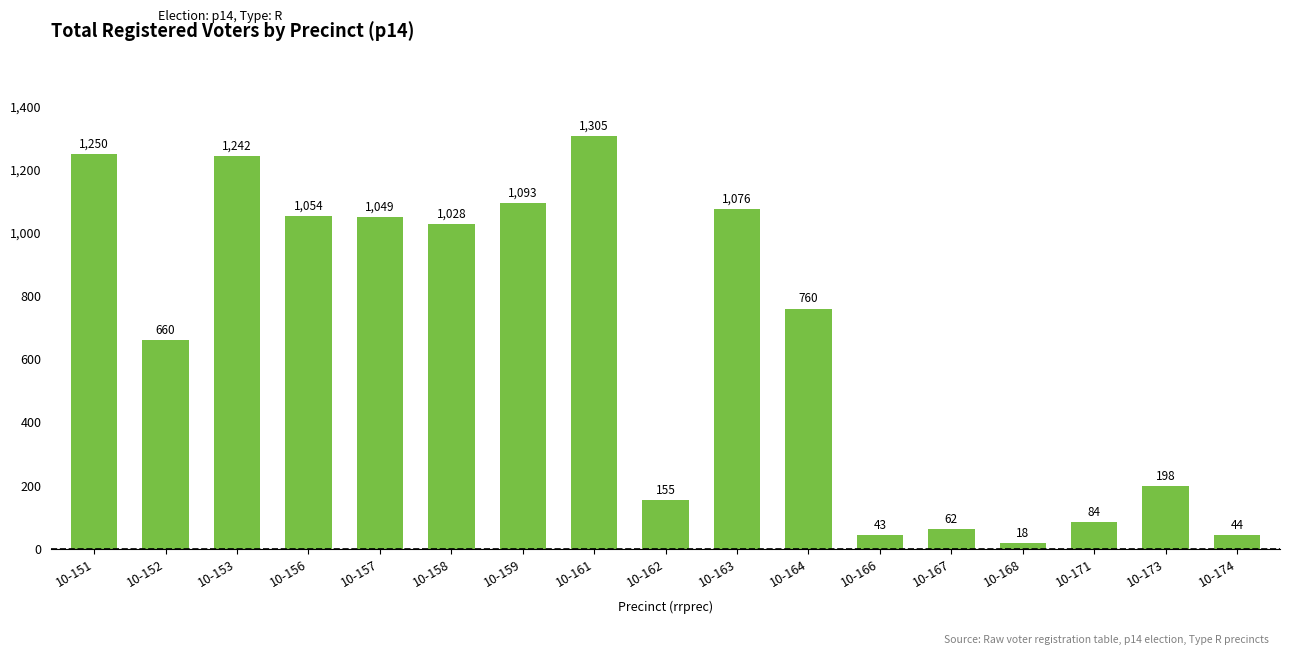

Count the number of data series in this chart.

1